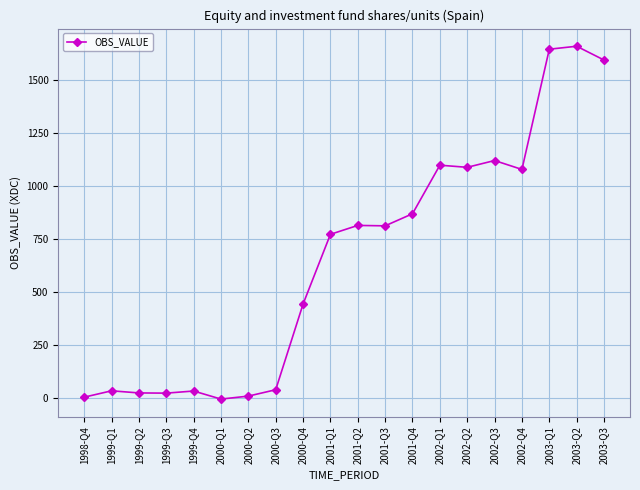

Is this an area chart (filled region under the line)?

No